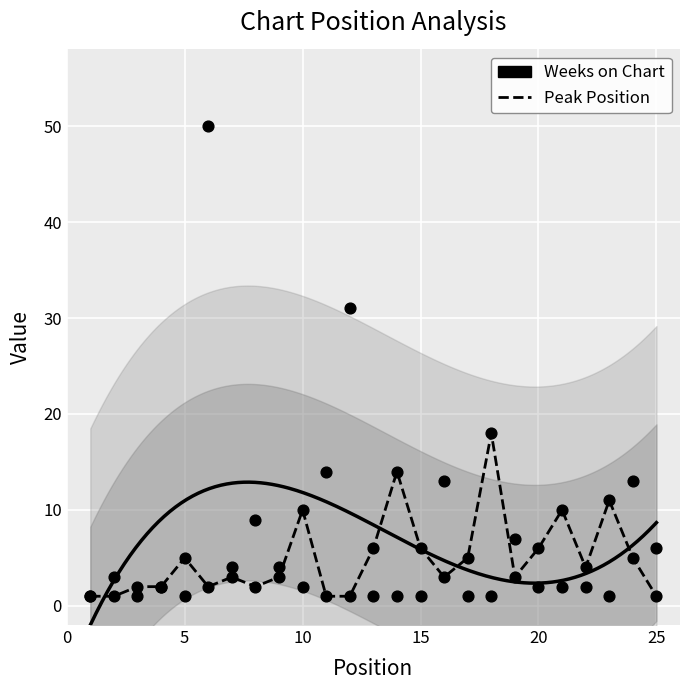

Which series has the largest total across all categories?

Weeks on Chart